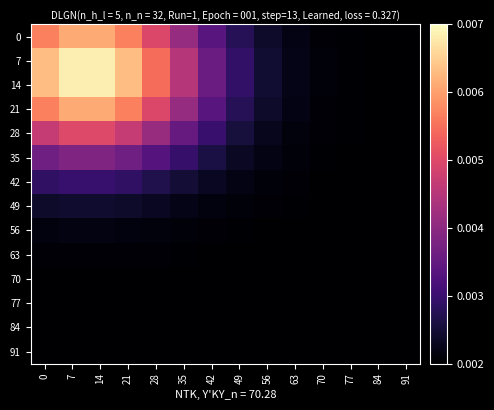

At 84, list the series in order from largest to smallest.

7, 14, 0, 21, 28, 35, 42, 49, 56, 63, 70, 77, 84, 91